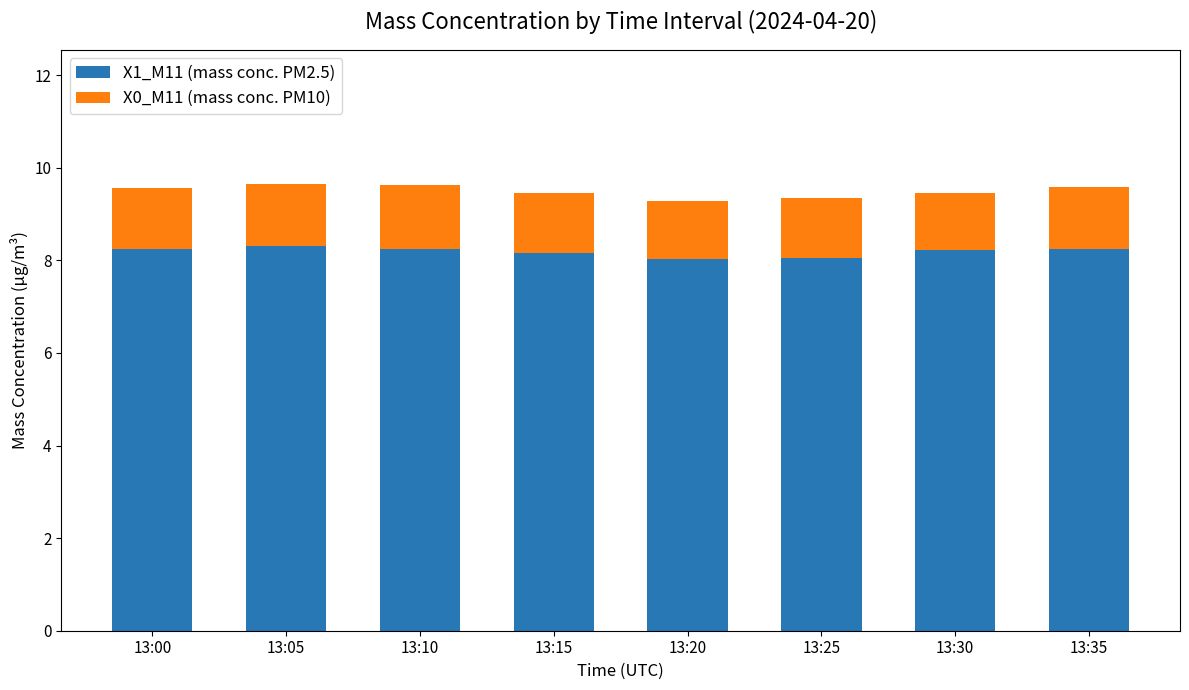

Is it true that X1_M11 (mass conc. PM2.5) equals 2.7 at 13:15?

False